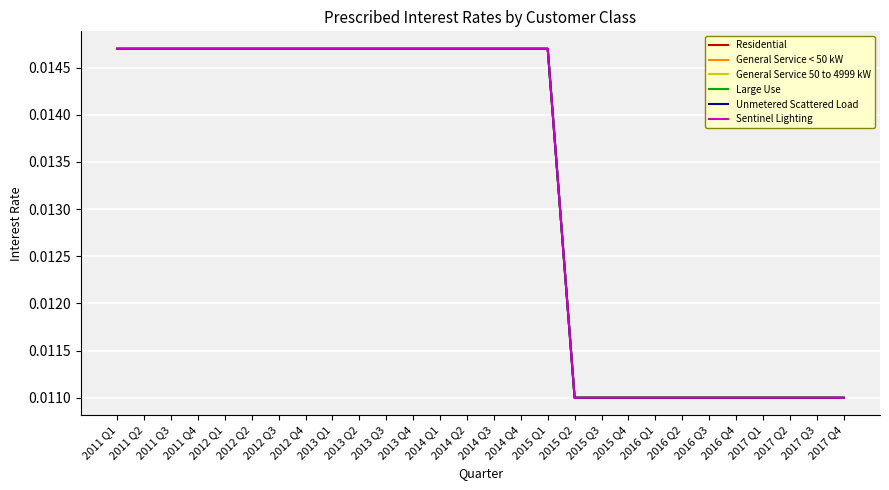

Is this an area chart (filled region under the line)?

No